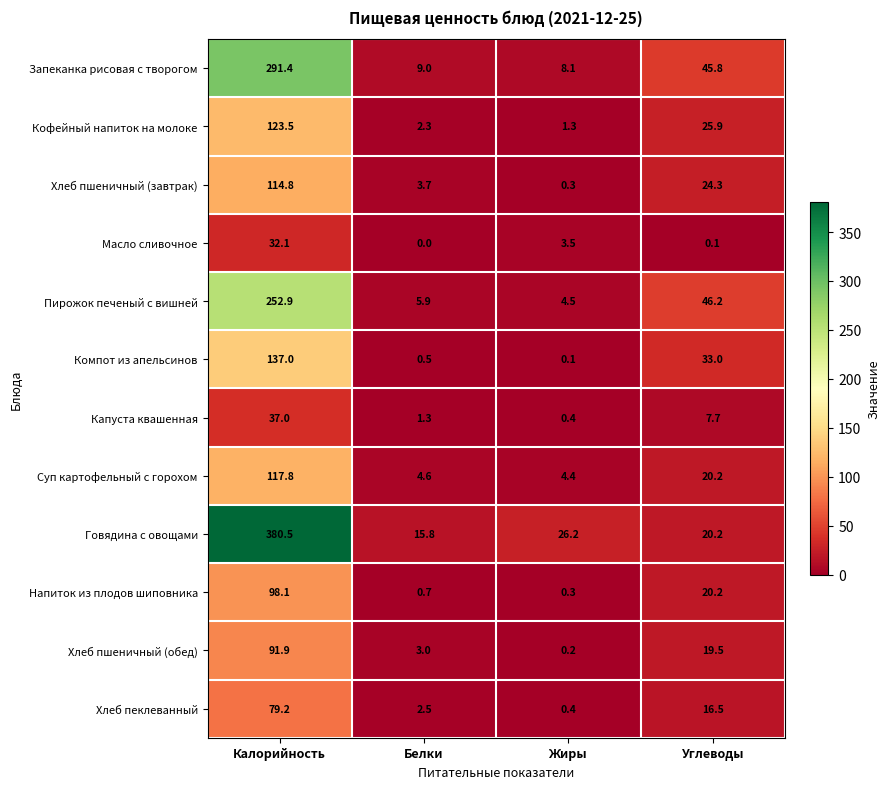

What is the total value across all series at Калорийность?

1756.2